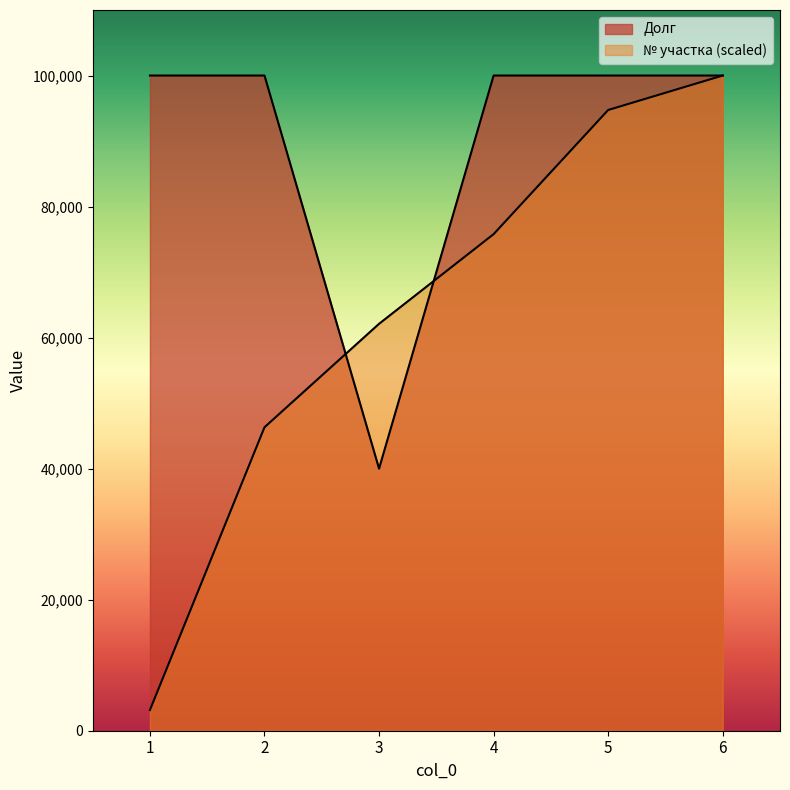

What is the sum of all Долг values?

540000.0